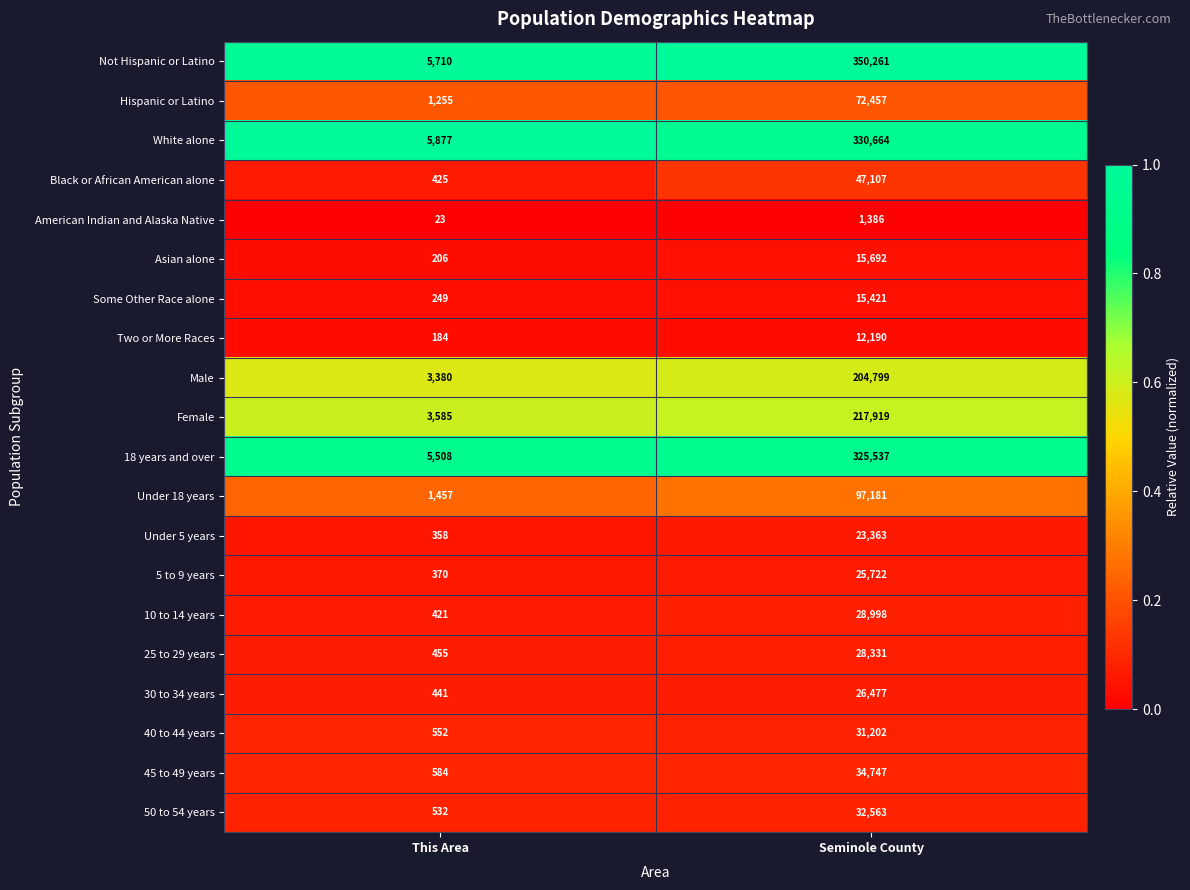

At This Area, list the series in order from smallest to largest.

American Indian and Alaska Native, Two or More Races, Asian alone, Some Other Race alone, Under 5 years, 5 to 9 years, 10 to 14 years, Black or African American alone, 30 to 34 years, 25 to 29 years, 50 to 54 years, 40 to 44 years, 45 to 49 years, Hispanic or Latino, Under 18 years, Male, Female, 18 years and over, Not Hispanic or Latino, White alone